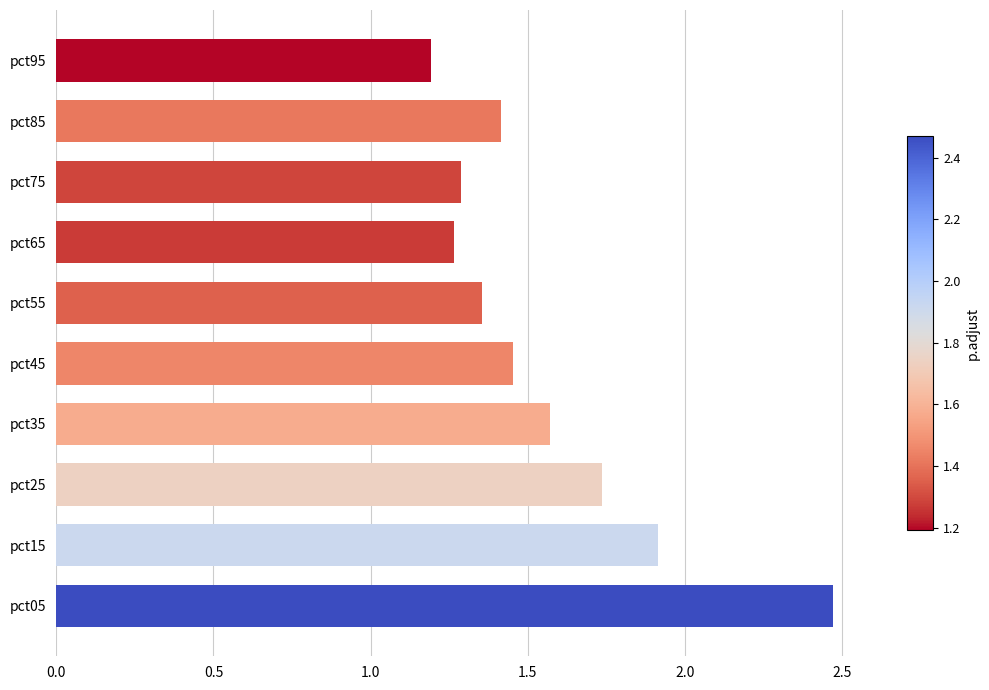

What is the difference between the second highest and second lowest values?

0.6